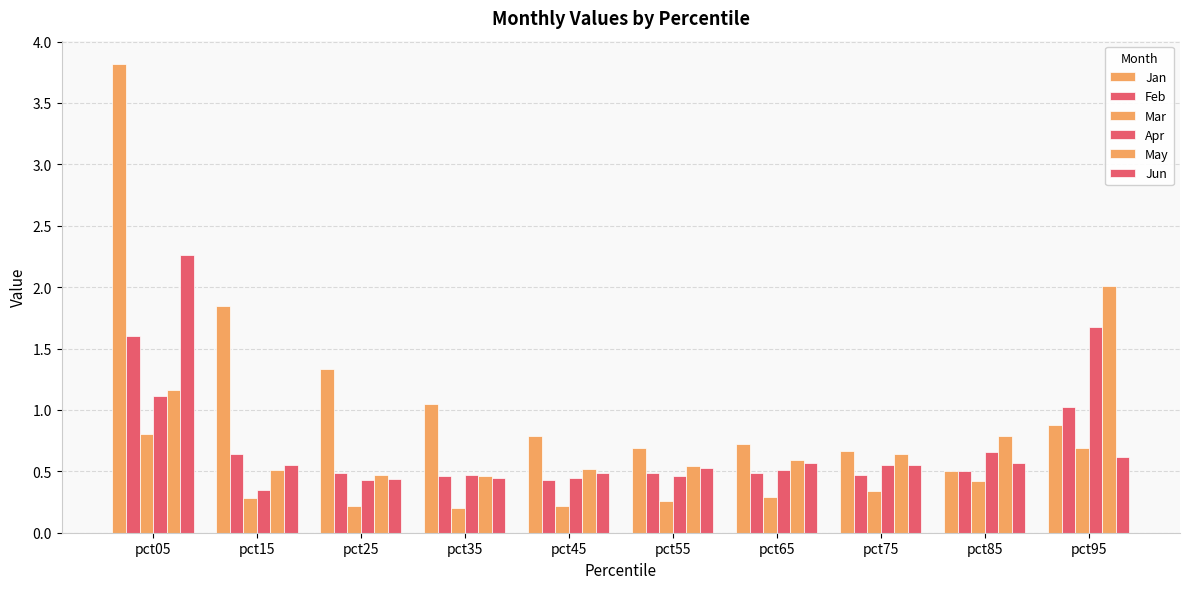

What is the value of the Mar bar at the 1st from the left?

0.8